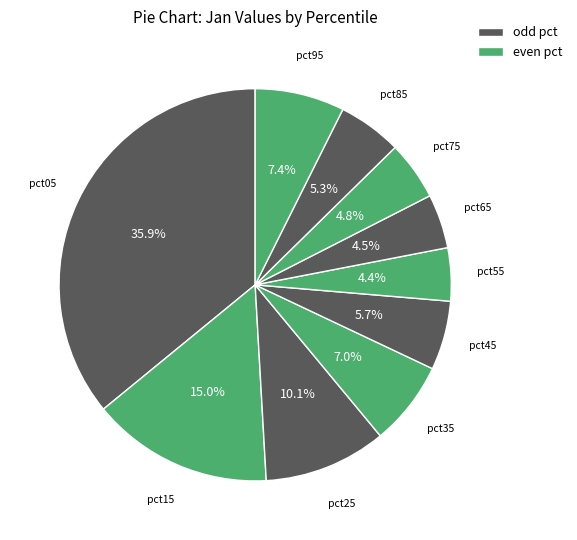

What is the largest slice in the pie chart?

pct05